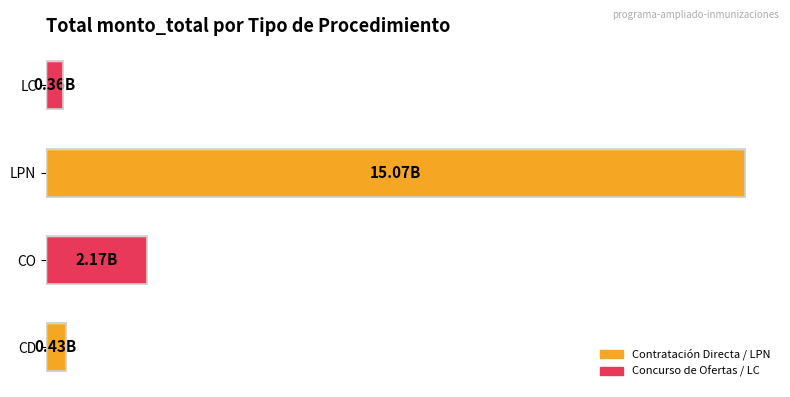

What is the sum of all values?

18024975364